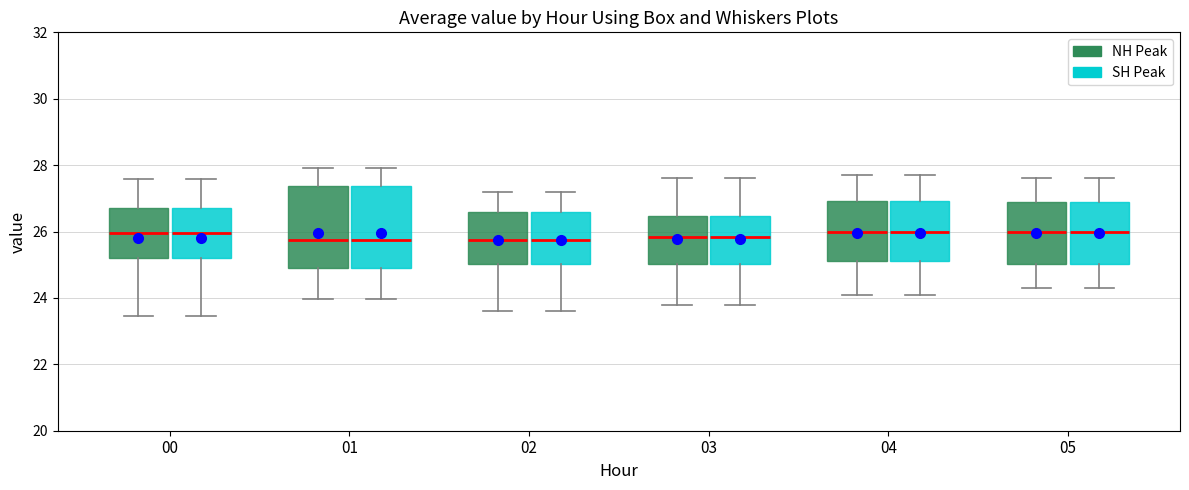

Reading left to right, transcribe this box plot: for each box, give where its median line is, the range the box spans, and where its two whiskers end, as read against the y-axis. The values are not printed on the chart, so give them approximately, as read against the axis.

00 (NH Peak): median 26.0, box 25.2 to 26.6, whiskers 23.4 to 27.6
00 (SH Peak): median 26.0, box 25.2 to 26.6, whiskers 23.4 to 27.6
01 (NH Peak): median 25.8, box 25.0 to 27.4, whiskers 24.0 to 28.0
01 (SH Peak): median 25.8, box 25.0 to 27.4, whiskers 24.0 to 28.0
02 (NH Peak): median 25.8, box 25.0 to 26.6, whiskers 23.6 to 27.2
02 (SH Peak): median 25.8, box 25.0 to 26.6, whiskers 23.6 to 27.2
03 (NH Peak): median 25.8, box 25.0 to 26.4, whiskers 23.8 to 27.6
03 (SH Peak): median 25.8, box 25.0 to 26.4, whiskers 23.8 to 27.6
04 (NH Peak): median 26.0, box 25.2 to 27.0, whiskers 24.2 to 27.8
04 (SH Peak): median 26.0, box 25.2 to 27.0, whiskers 24.2 to 27.8
05 (NH Peak): median 26.0, box 25.0 to 27.0, whiskers 24.4 to 27.6
05 (SH Peak): median 26.0, box 25.0 to 27.0, whiskers 24.4 to 27.6